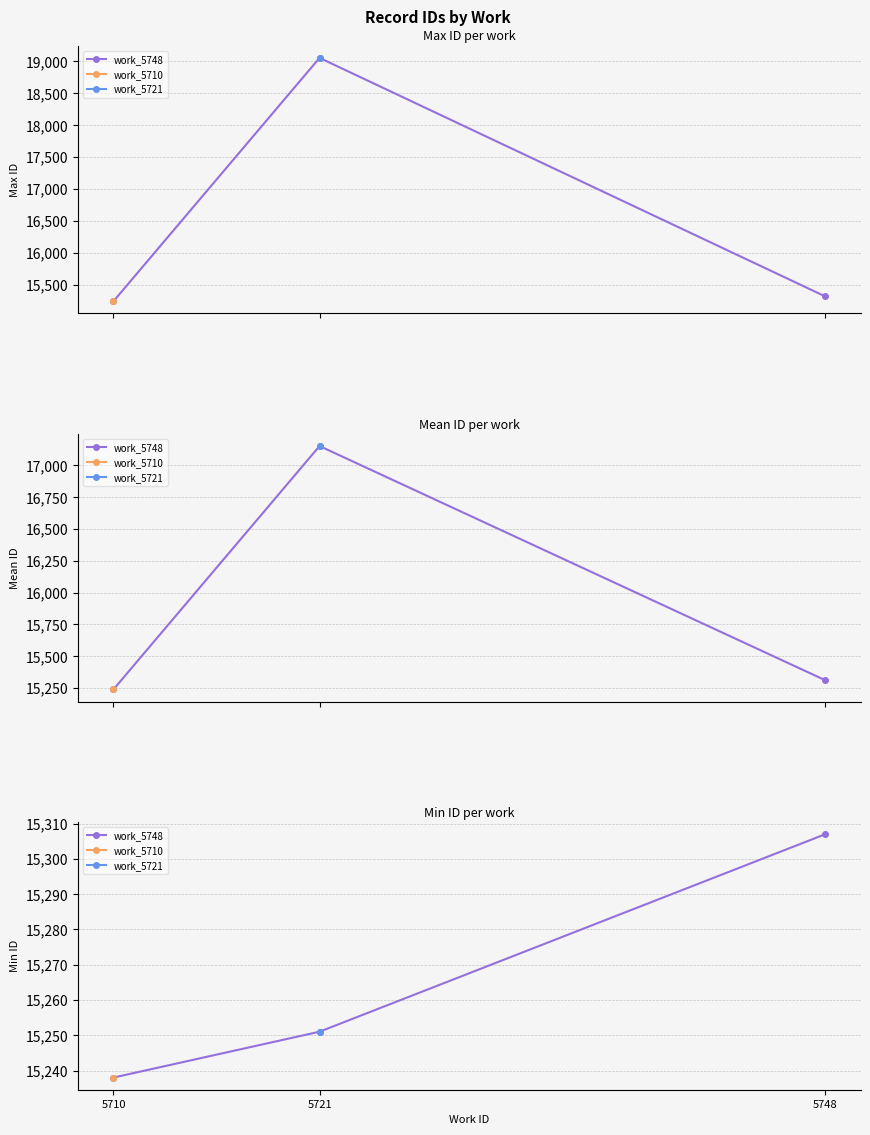

Between 5721 and 5710, which is larger?

5721